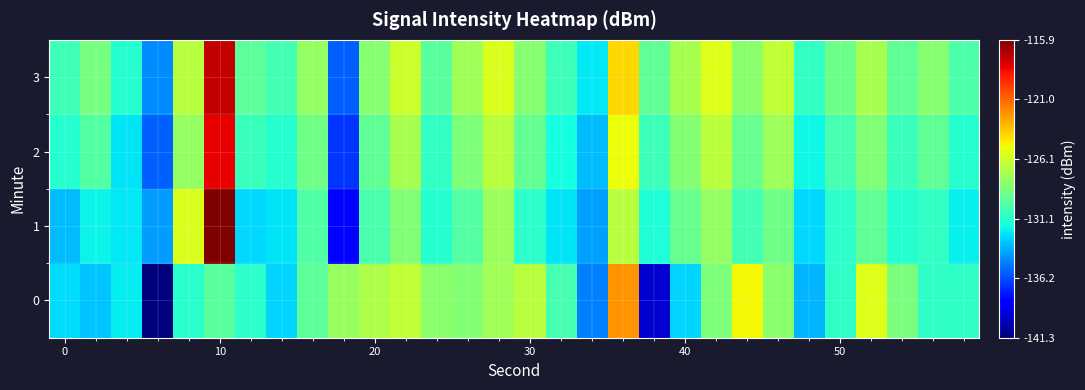

Which series has the widest spread of values?

1